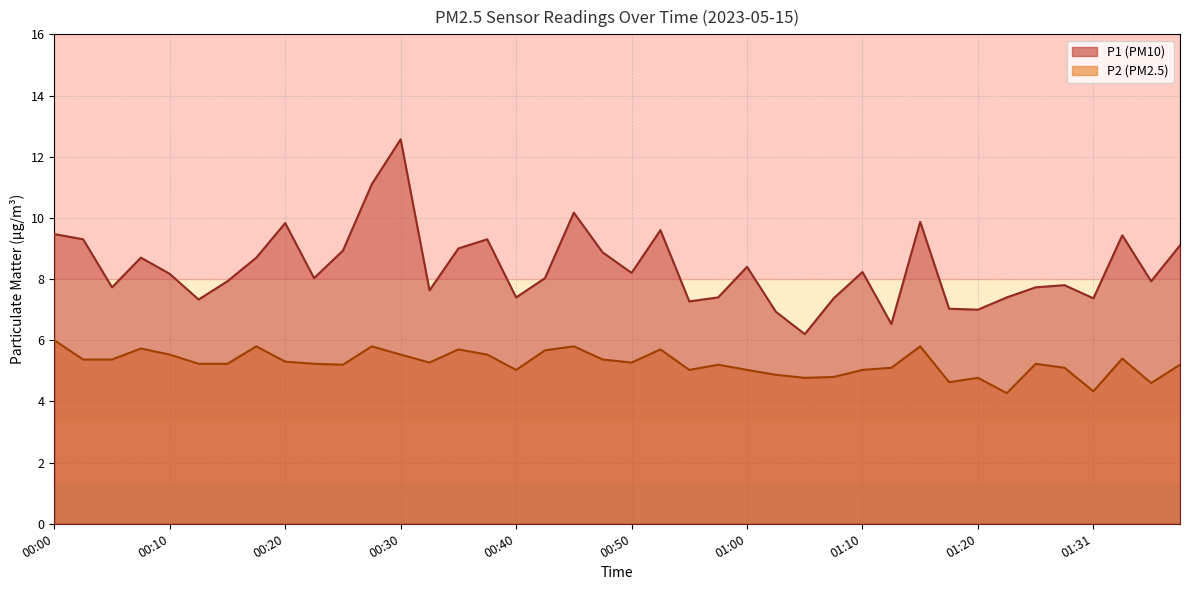

What is the sum of all P2 values?

209.8